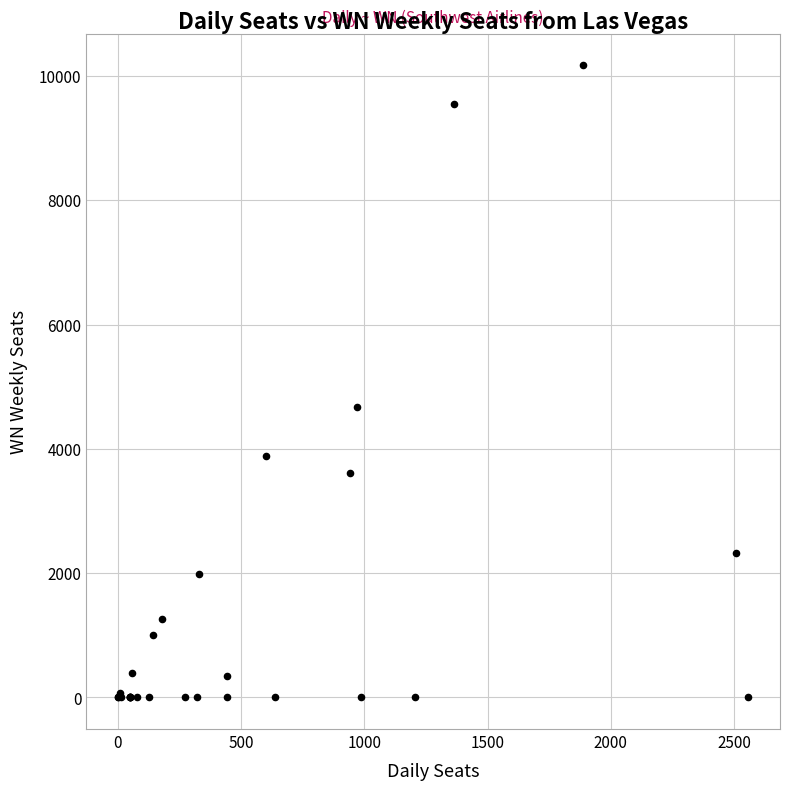

What Y value in the scatter plot is closest to 5086?

4666.3